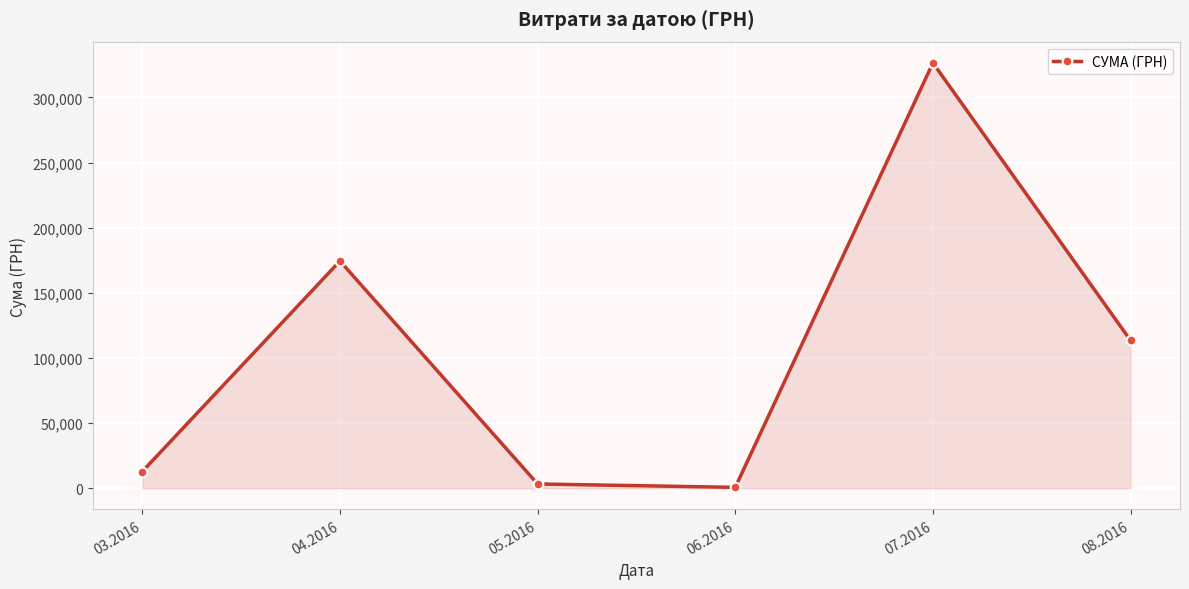

Does the chart display data point markers on the line(s)?

Yes